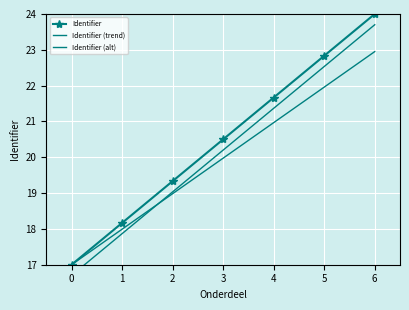

True or false: Identifier (trend) and Identifier cross at least once.

False